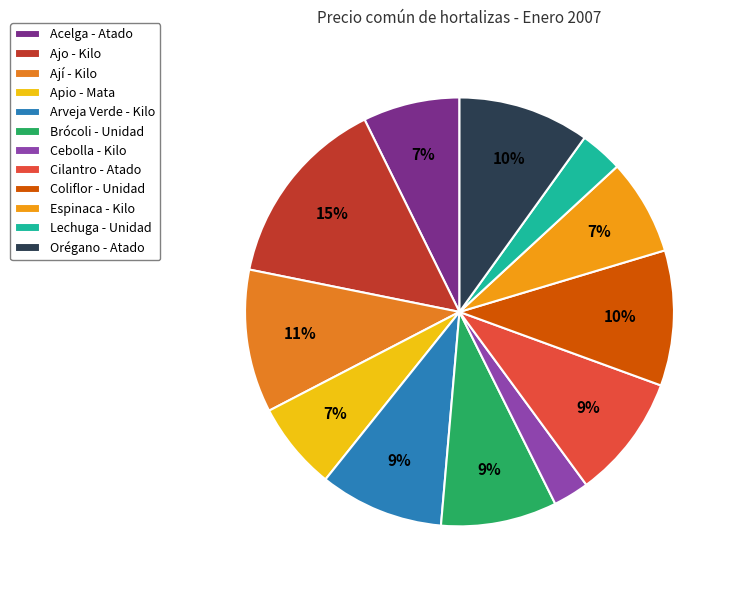

How many segments does this pie chart have?

12